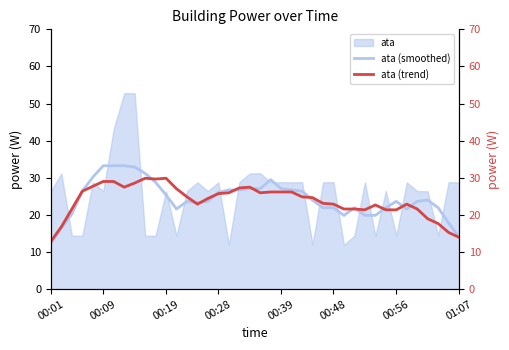

What is the minimum value for ata (smoothed)?

12.3